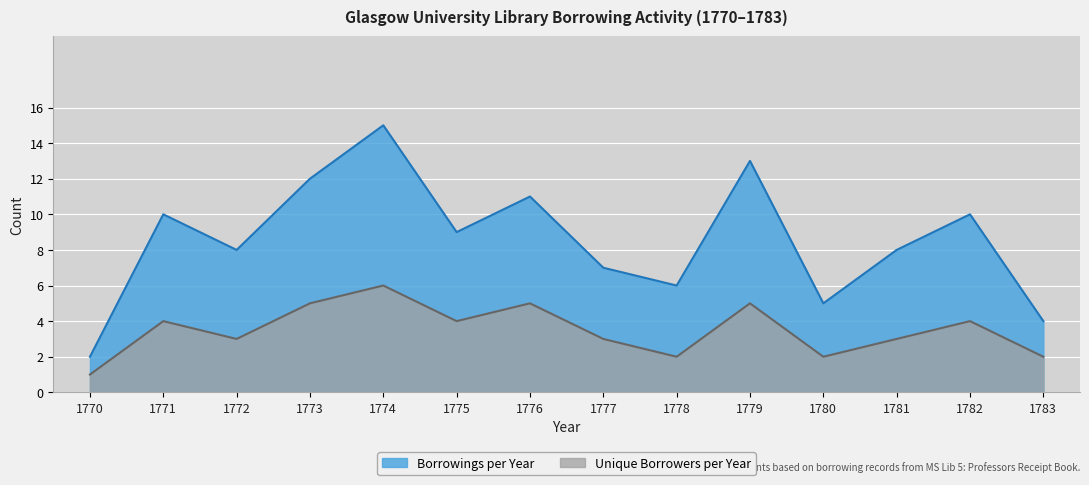

At how many categories does at least one series exceed 12?

2